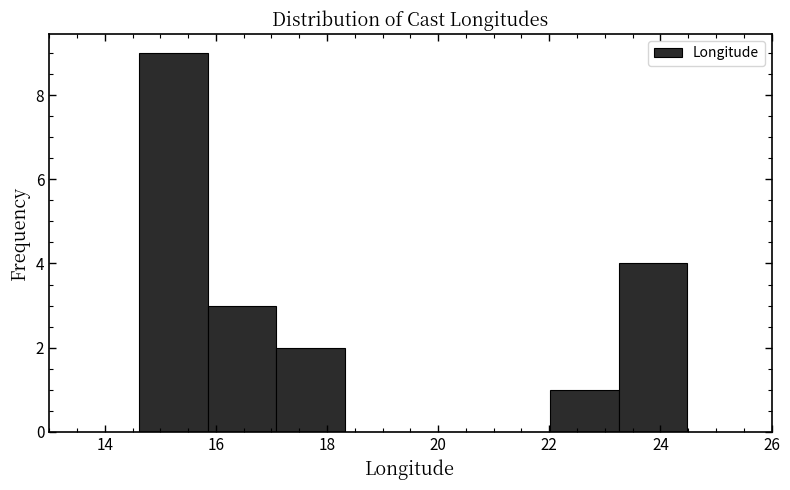

Which range on the x-axis has the tallest bar?

14.6 to 15.8